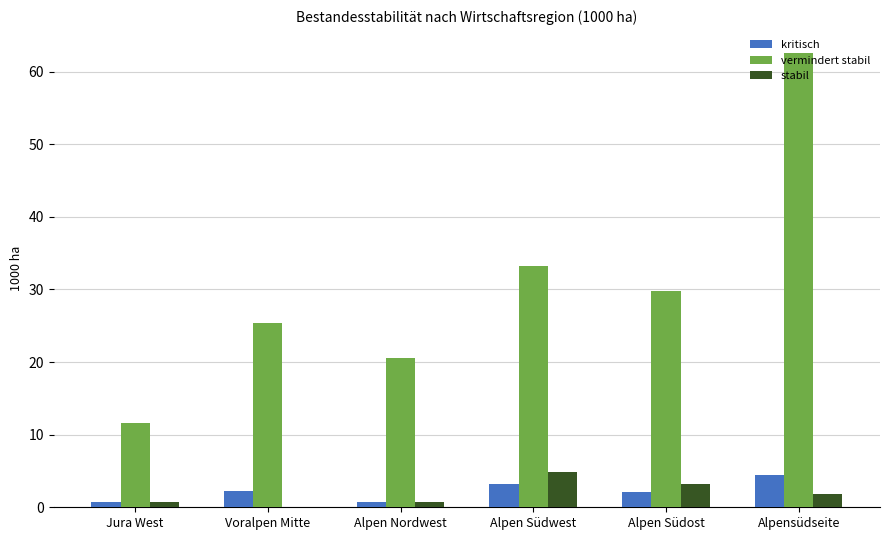

At which category is the sum across all series the highest?

Alpensüdseite